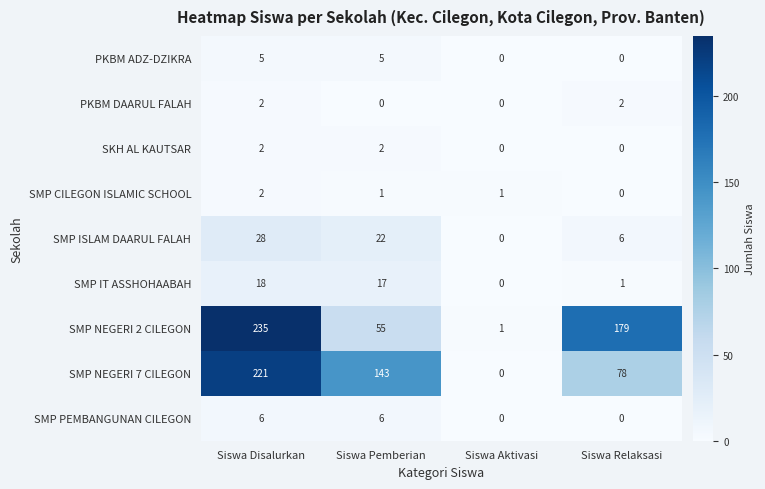

Which category has the highest value across all series?

Siswa Disalurkan